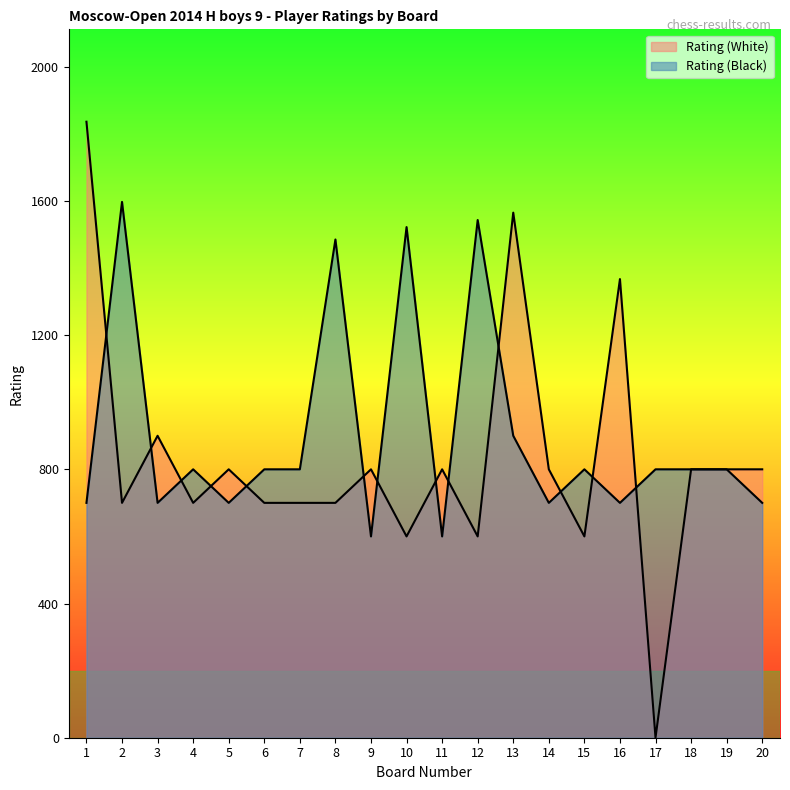

How many values in the Rating (Black) series exceed 800?

5